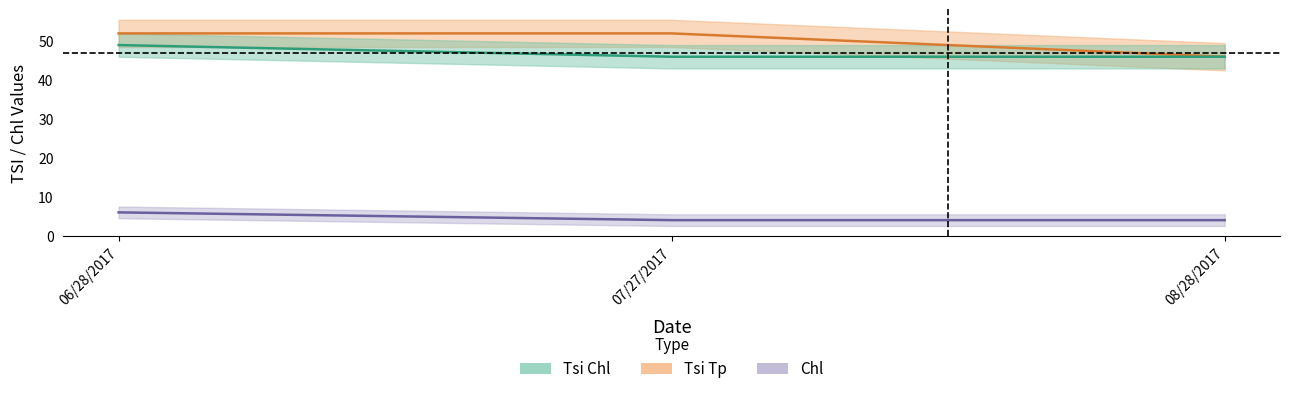

The value of Chl at 08/28/2017 is 26. True or false?

False